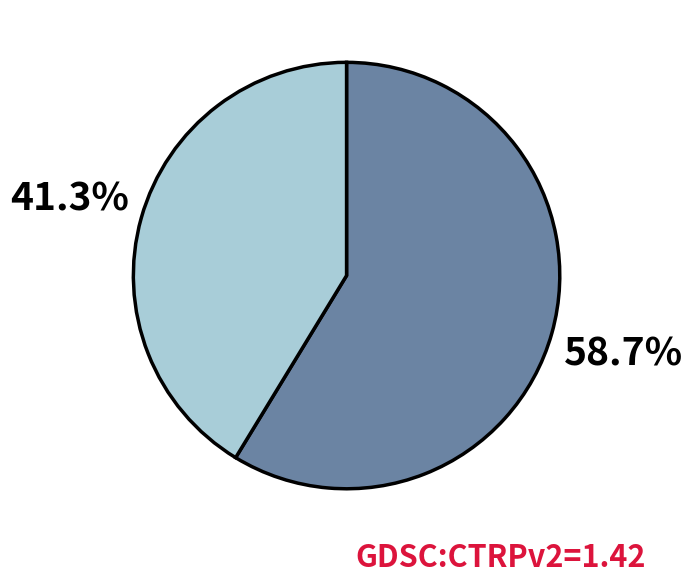

Is there a majority slice in this chart?

Yes